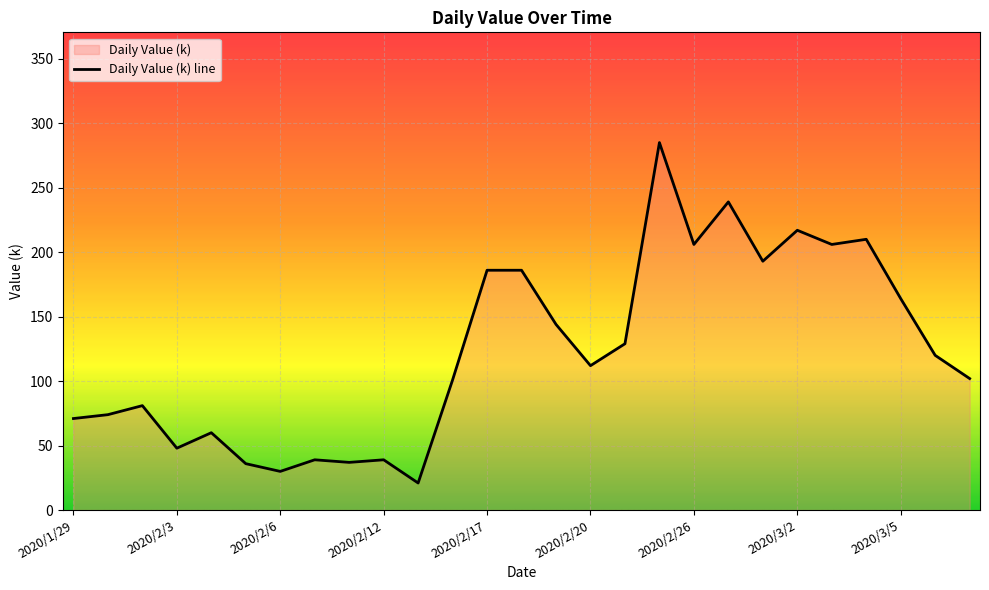

What is the sum of all values?

3336